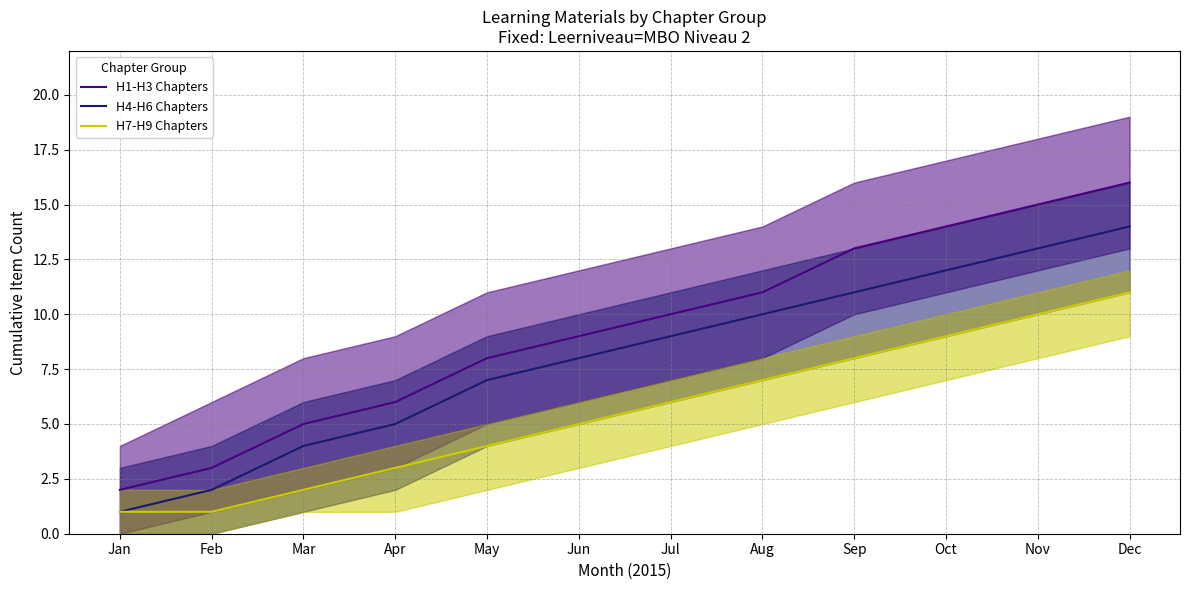

What is the difference between the maximum and minimum values in the H4-H6 Chapters series?

13